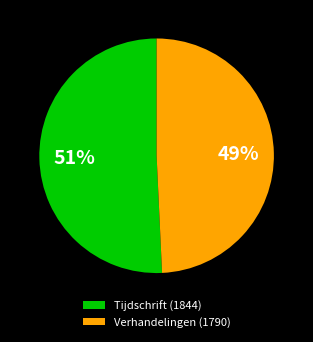

Rank the categories by value from highest to lowest.

Tijdschrift (1844), Verhandelingen (1790)